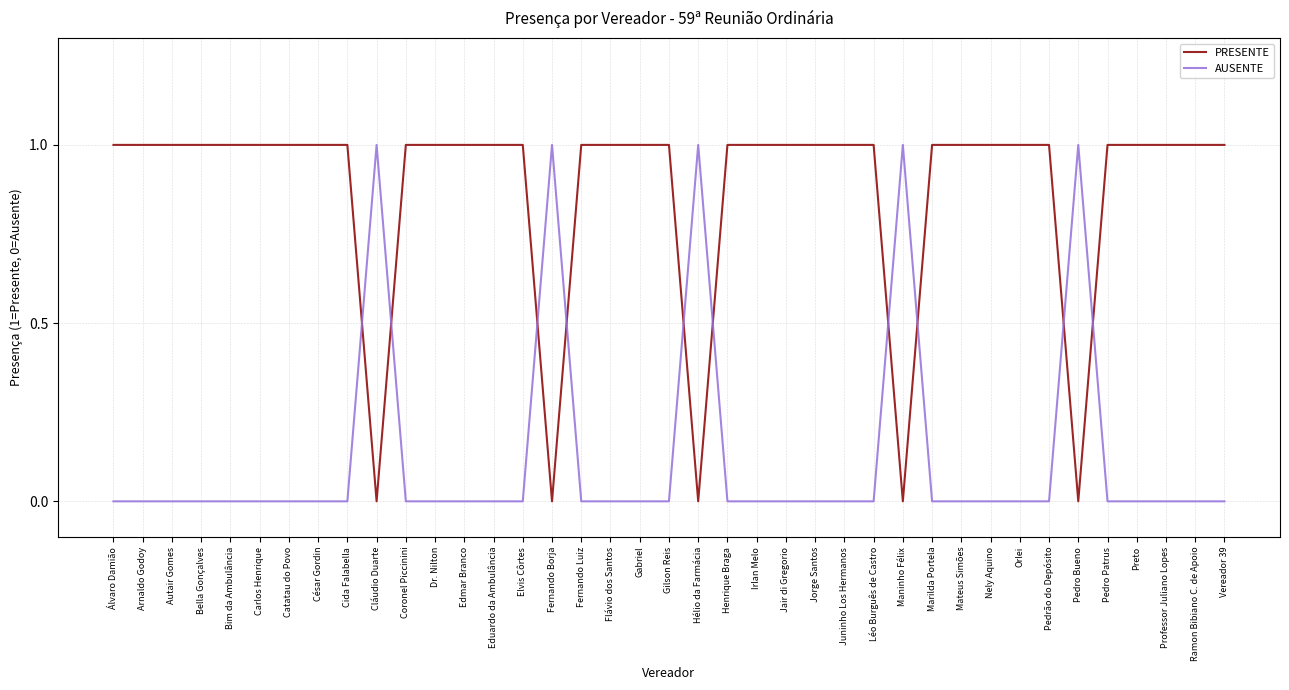

At how many categories does at least one series exceed 0?

39